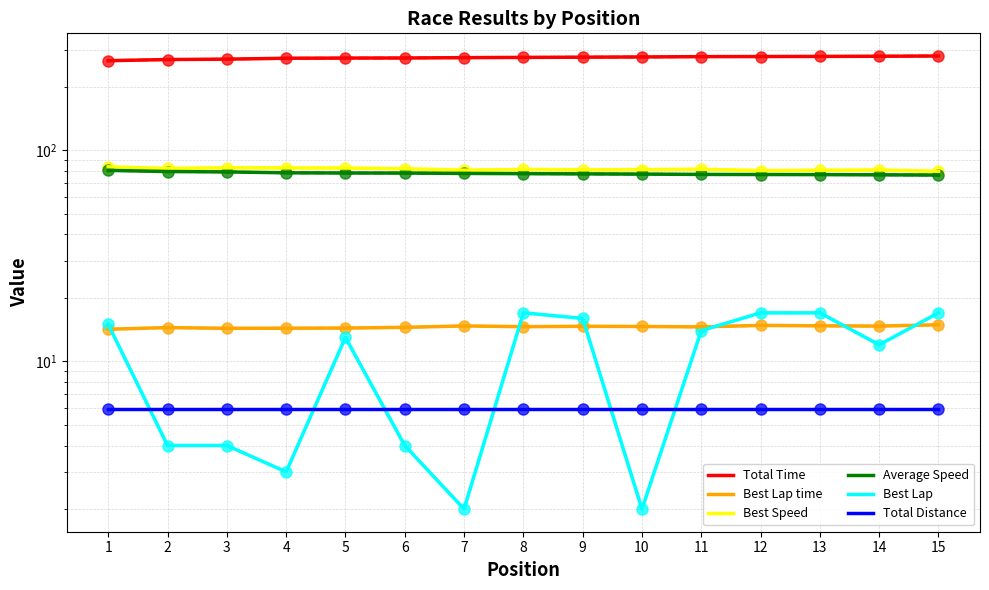

What is the value of the Best Lap point at the 1st from the left?

15.0